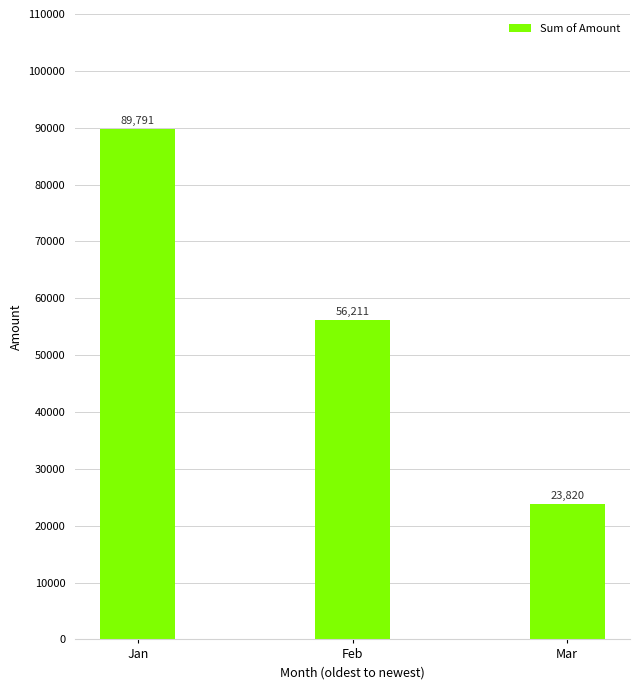

What is the ratio of the value at Feb to the value at Jan?

0.6